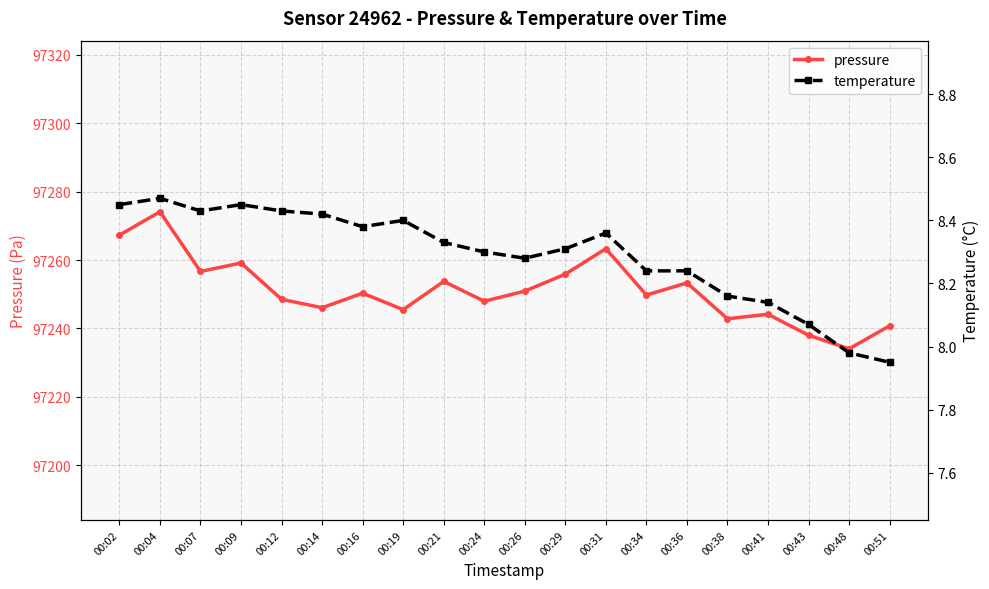

True or false: pressure and temperature cross at least once.

False